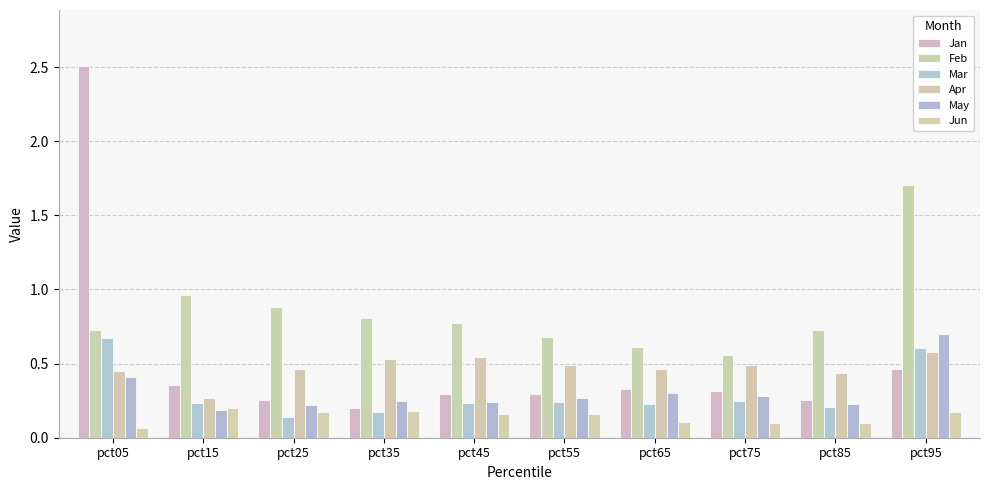

What is the approximate value of Mar at pct05?

0.7